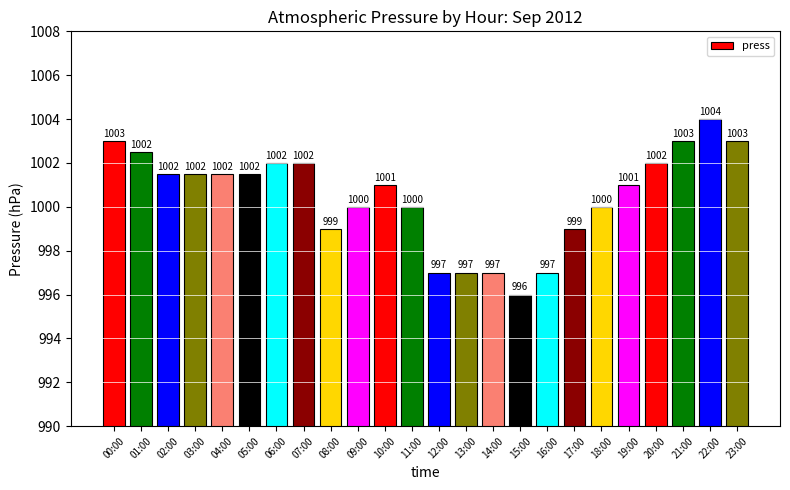

What position from the right is 21:00?

3